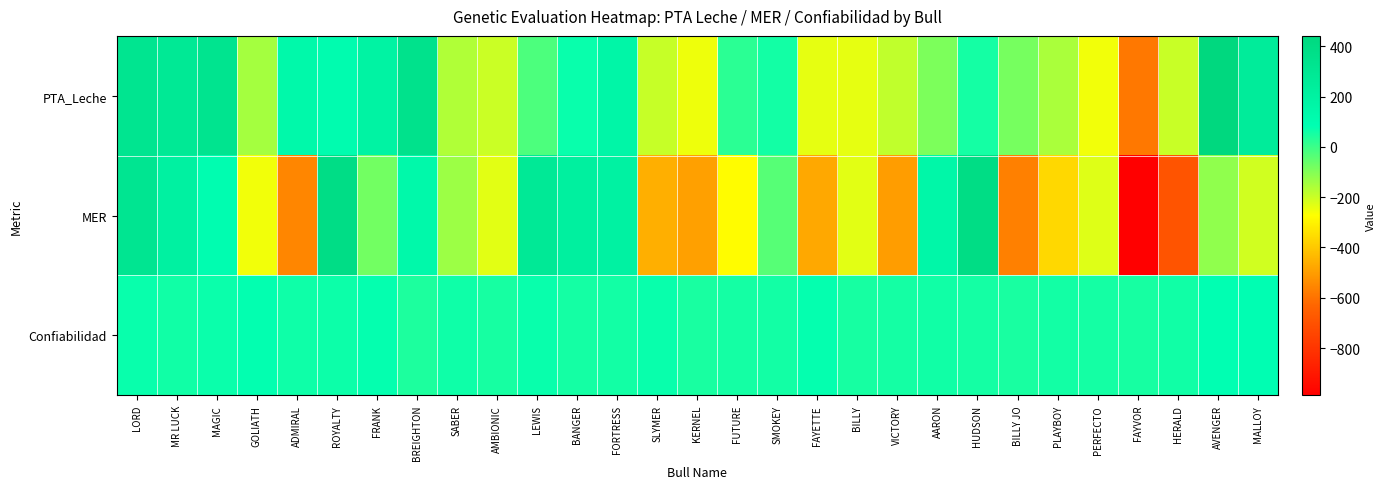

Between LORD and AMBIONIC, which series saw the biggest shift?

MER